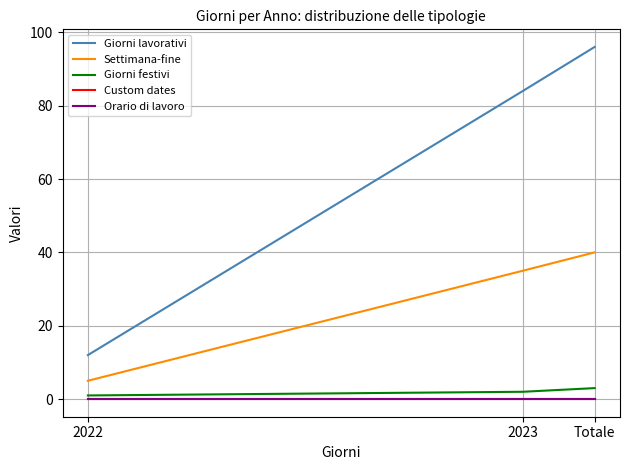

Which series has the largest total across all categories?

Giorni lavorativi